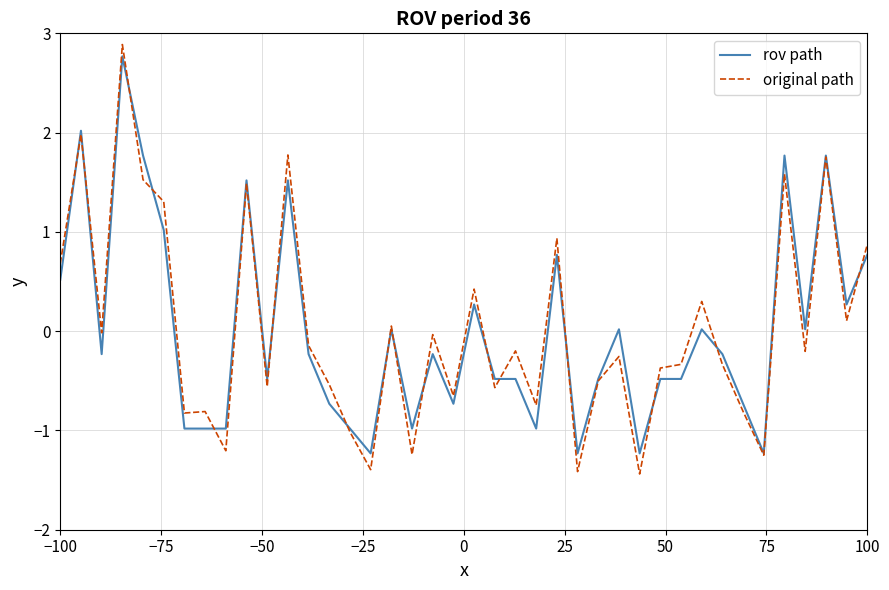

Which series has the widest spread of values?

original path